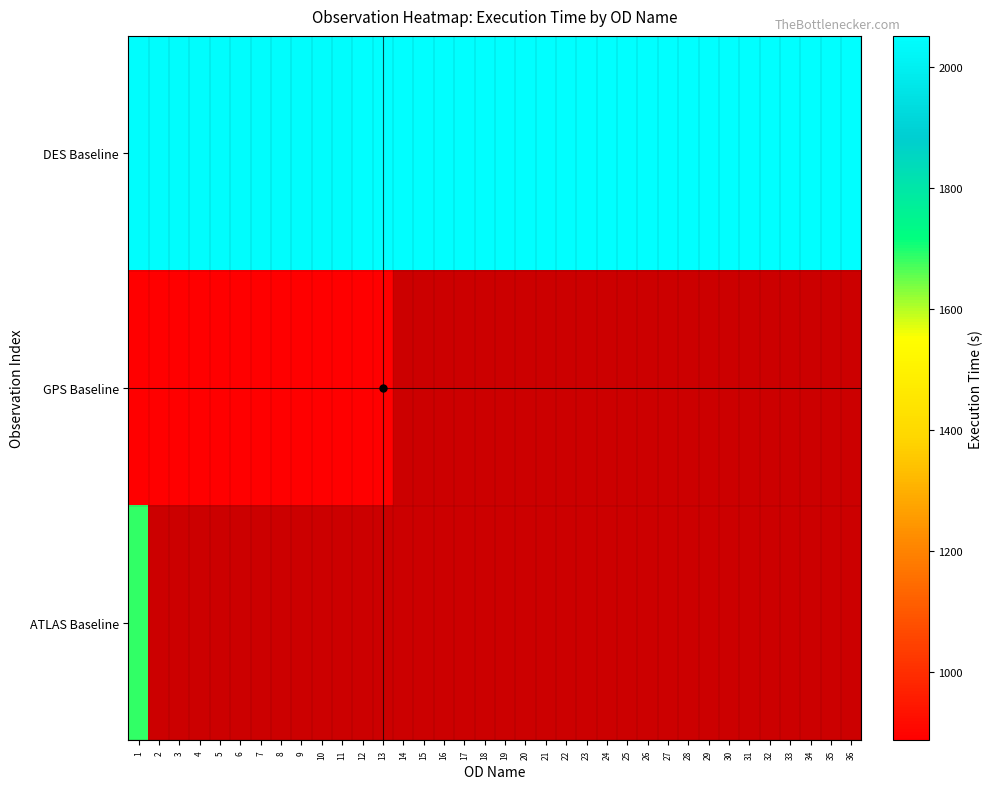

How many distinct data groups are displayed?

3